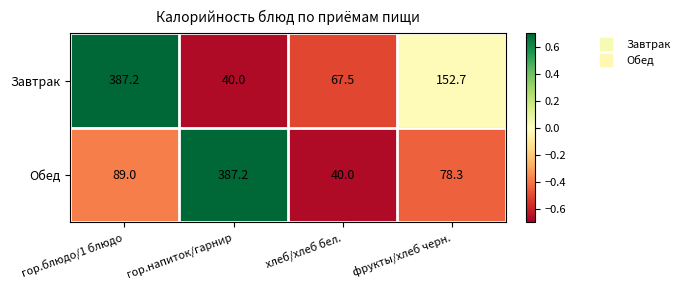

How many distinct data groups are displayed?

2